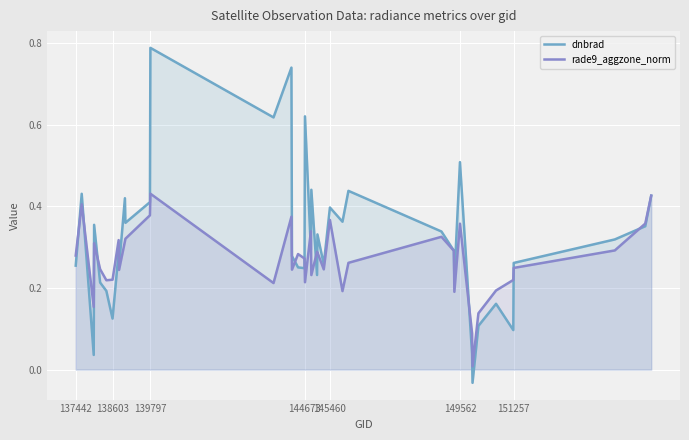

Which series has the largest total across all categories?

dnbrad